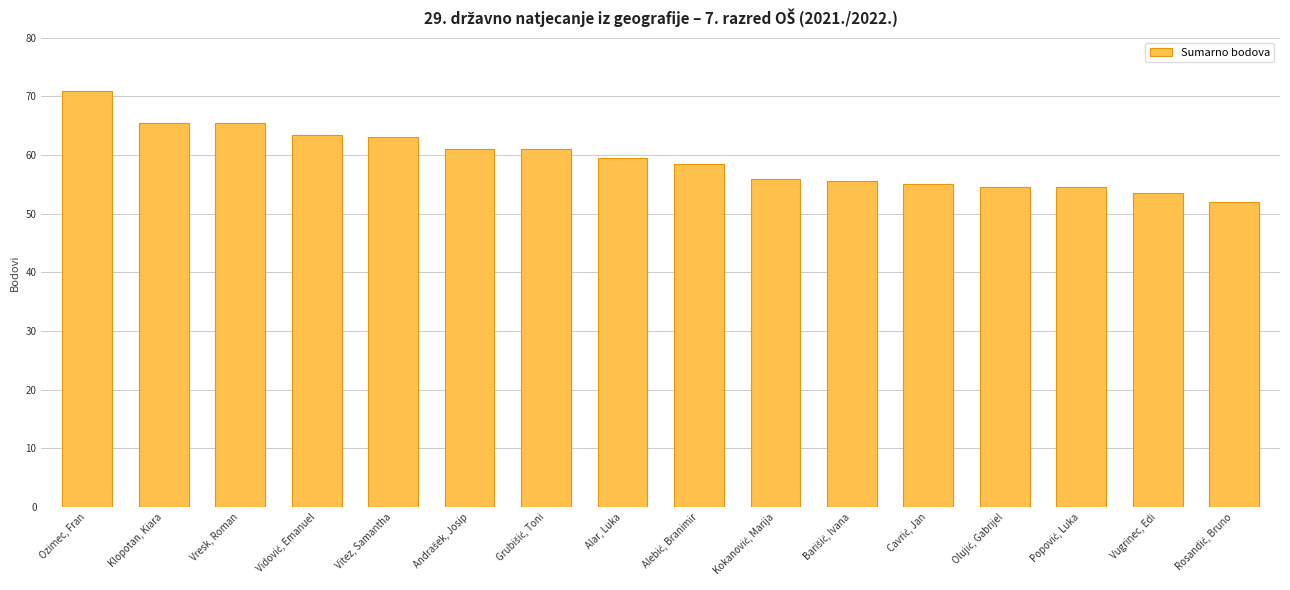

Are the bars grouped side by side (vs. stacked)?

No